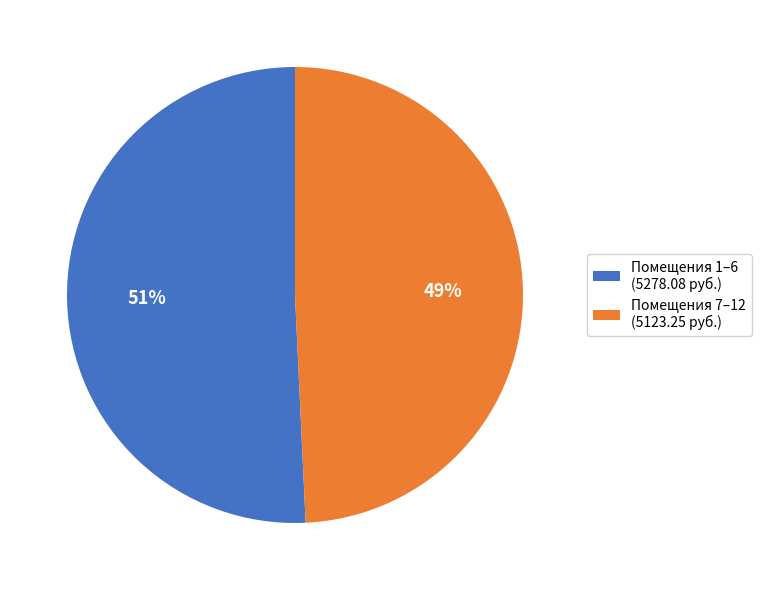

Which slice is the largest?

Помещения 1–6 (5278.08 руб.)